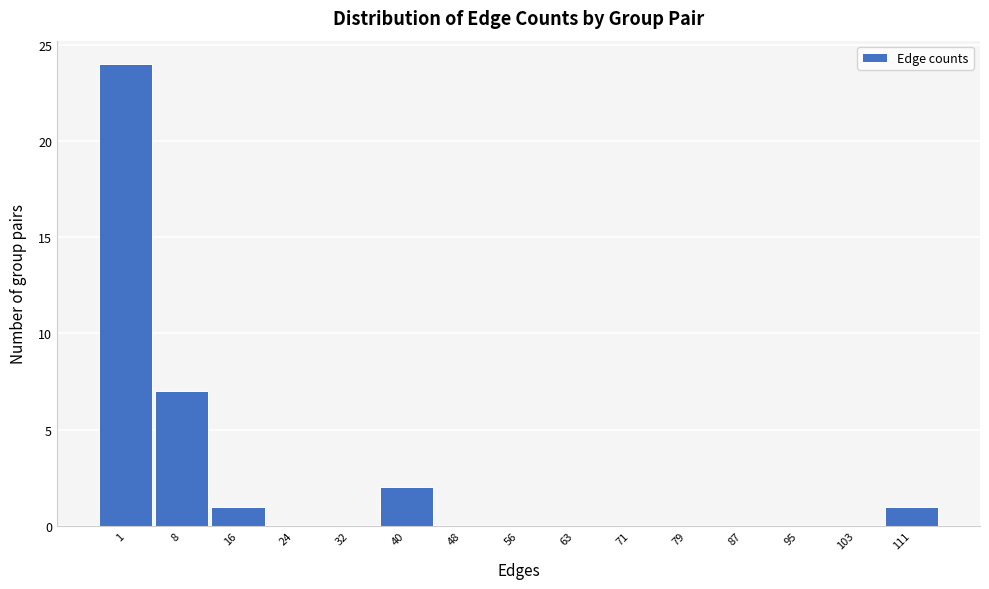

Reading left to right, what are all the values shown in this chart?

1=24	8=7	16=1	24=0	32=0	40=2	48=0	56=0	63=0	71=0	79=0	87=0	95=0	103=0	111=1